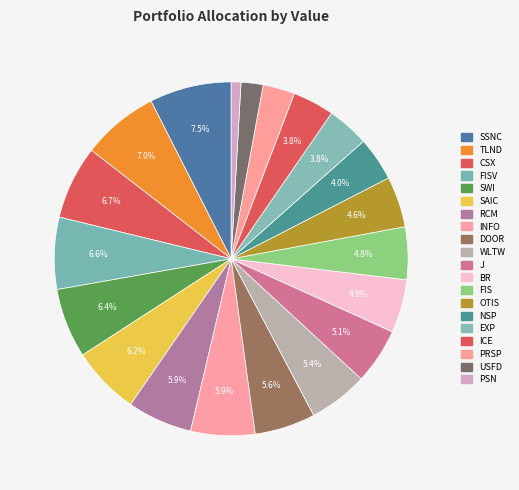

How many slices are in this pie chart?

20